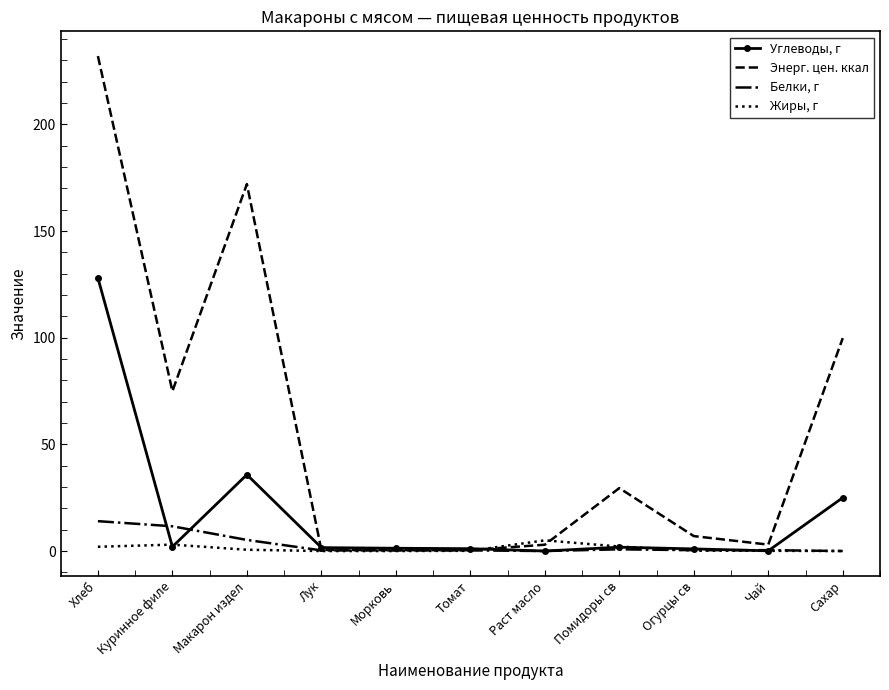

Which series has the widest spread of values?

Энерг. цен. ккал